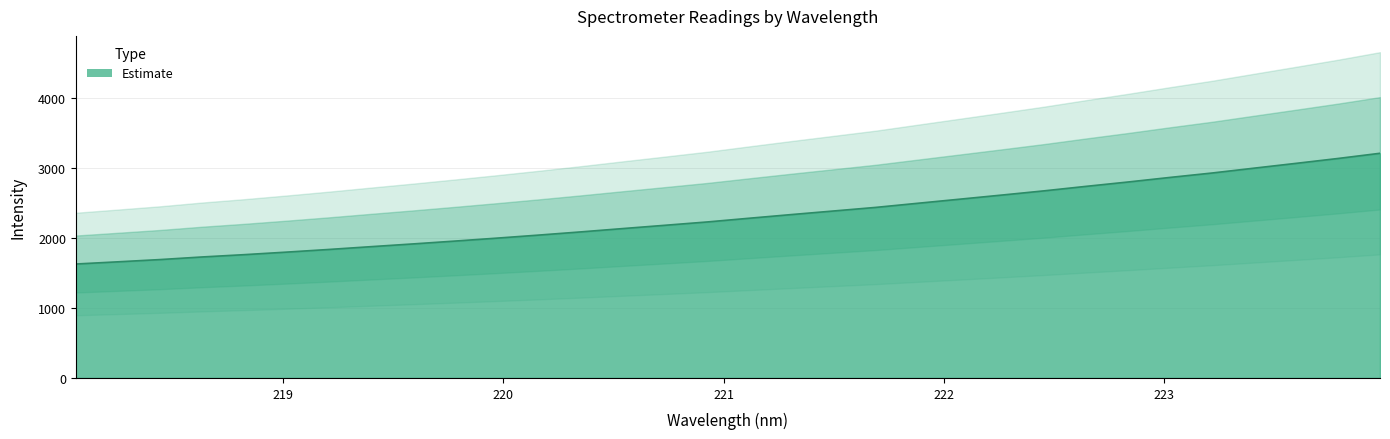

Which category has the lowest value across all series?

218.0596